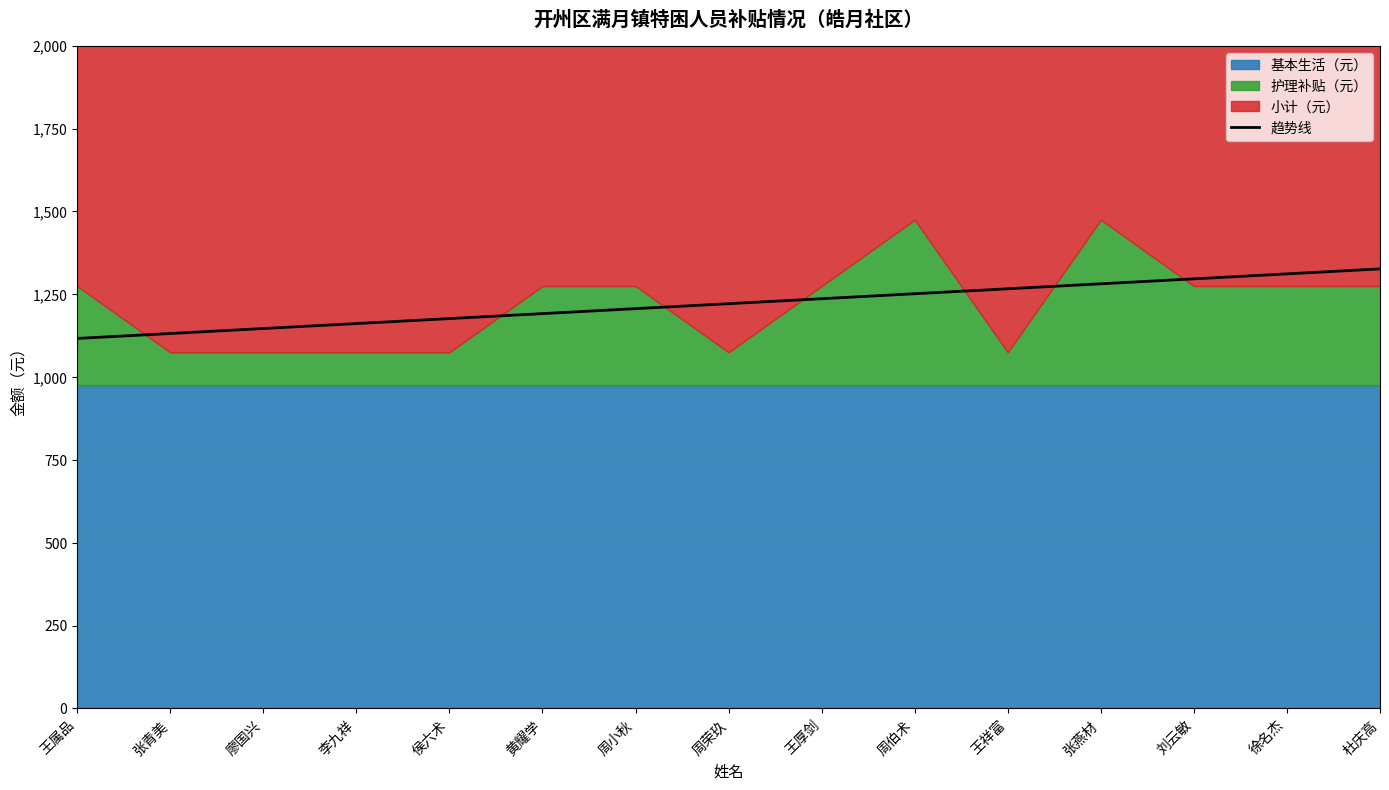

What is the label of the 12th point from the right?

李九祥